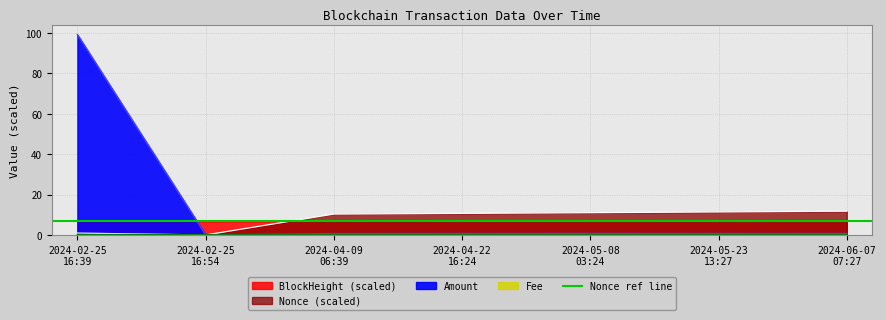

At how many categories does at least one series exceed 13?

1